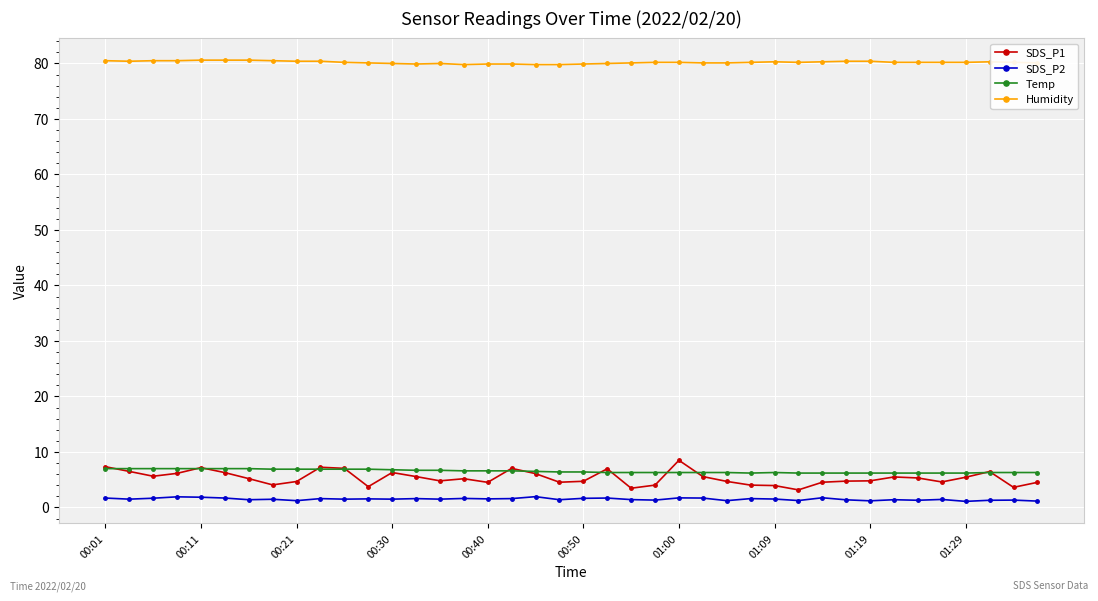

Which series has the widest spread of values?

SDS_P1